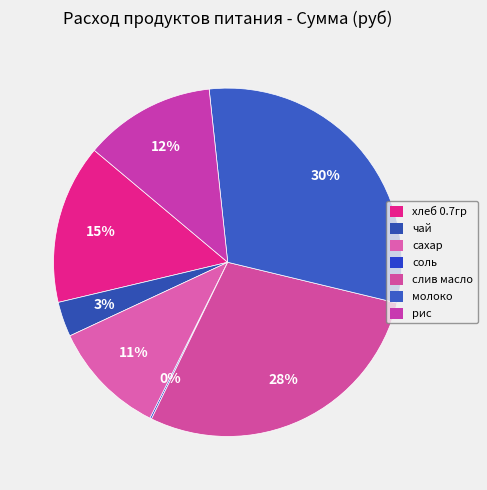

Which category has the biggest portion of the pie?

молоко